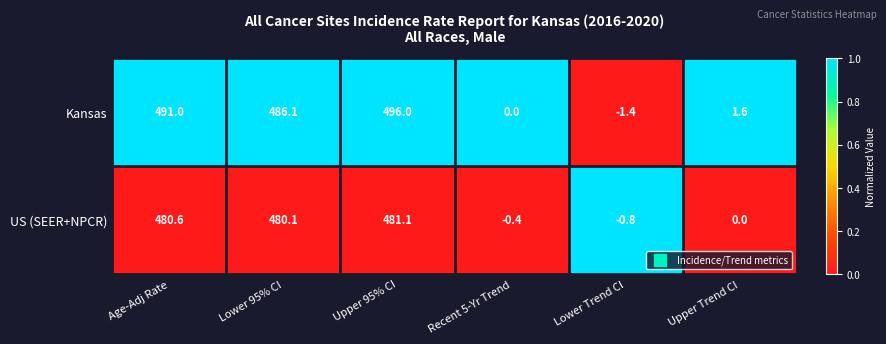

Which series has the largest total across all categories?

Kansas